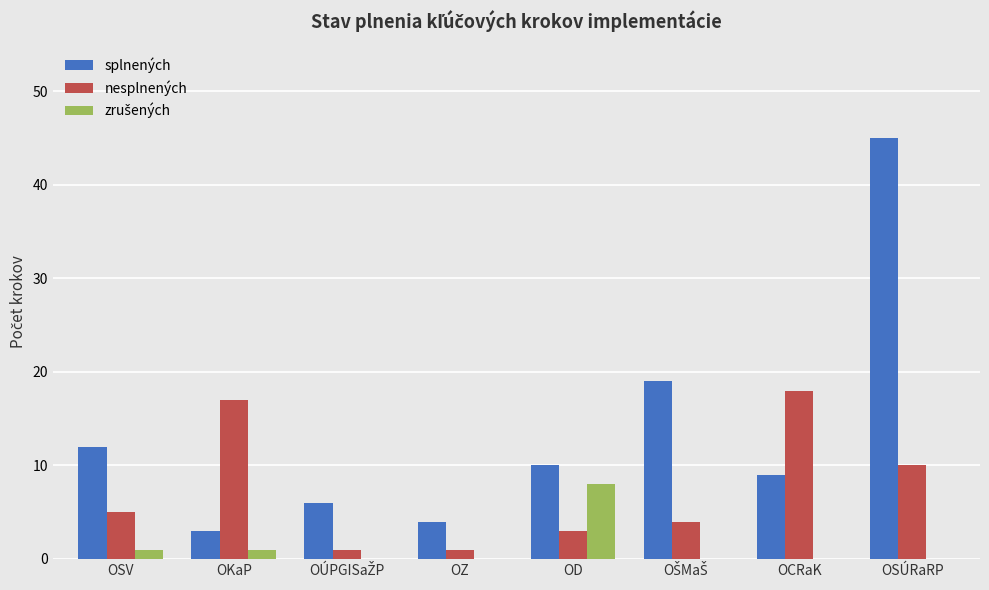

The splnených series shows 5 at OKaP. True or false?

False